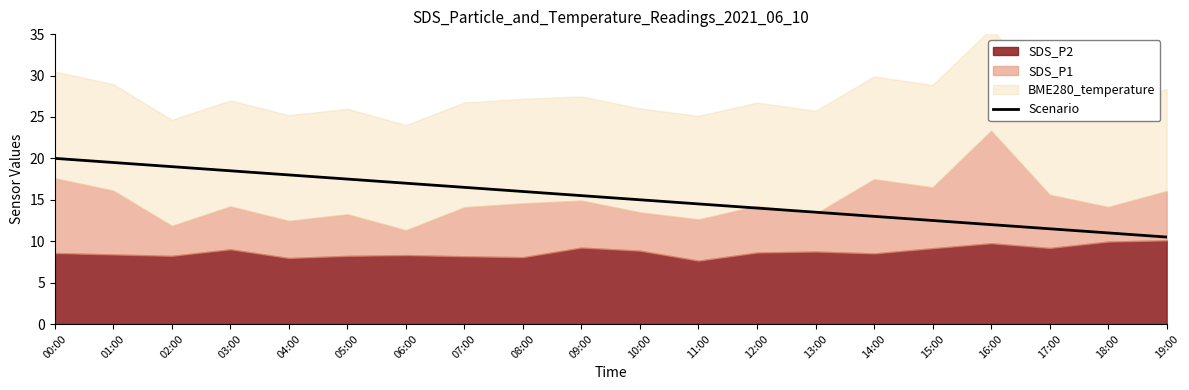

Reading right to left, extract all data points from this chart.

19:00=10.5	18:00=11.0	17:00=11.5	16:00=12.0	15:00=12.5	14:00=13.0	13:00=13.5	12:00=14.0	11:00=14.5	10:00=15.0	09:00=15.5	08:00=16.0	07:00=16.5	06:00=17.0	05:00=17.5	04:00=18.0	03:00=18.5	02:00=19.0	01:00=19.5	00:00=20.0